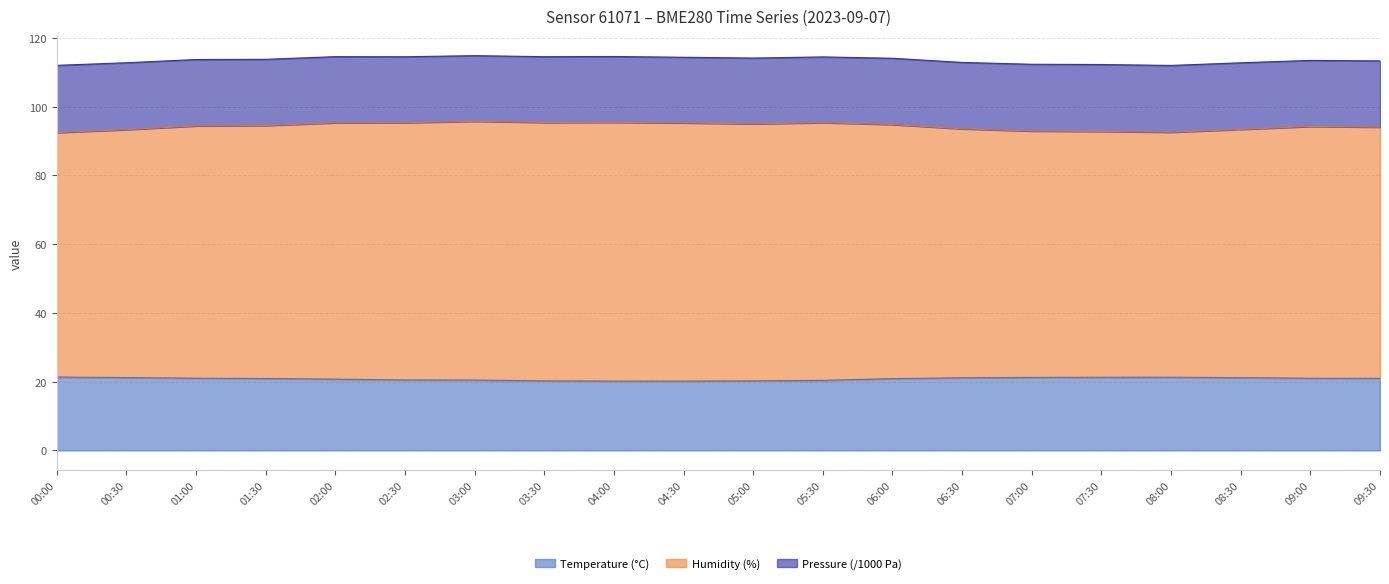

At which category does temperature reach its first local peak?

08:00